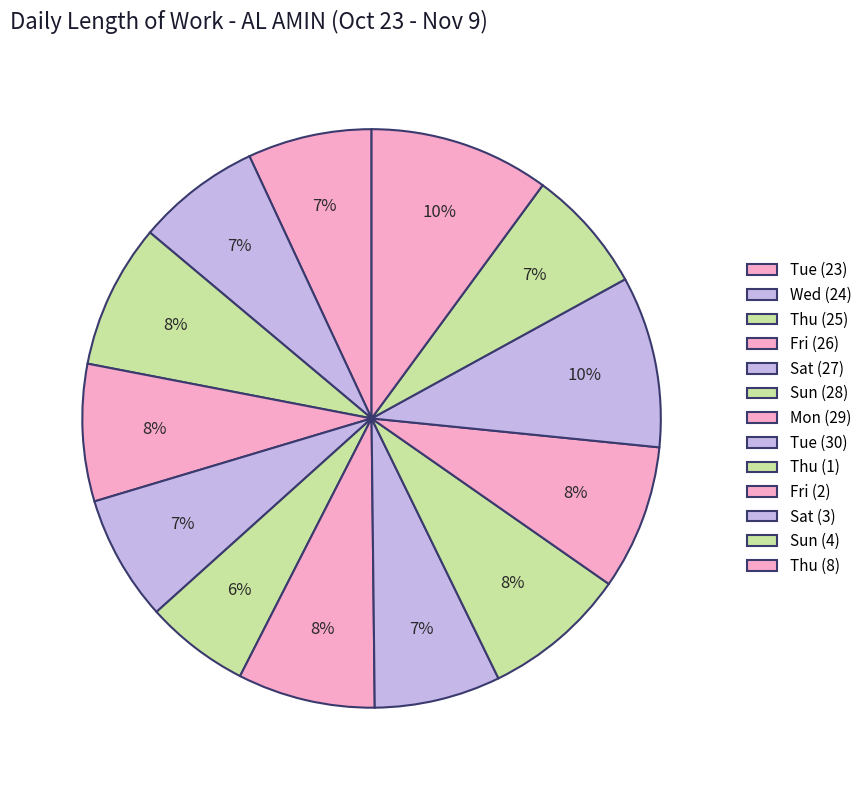

What is the total percentage of Fri (2) and Sat (27)?

15.1%